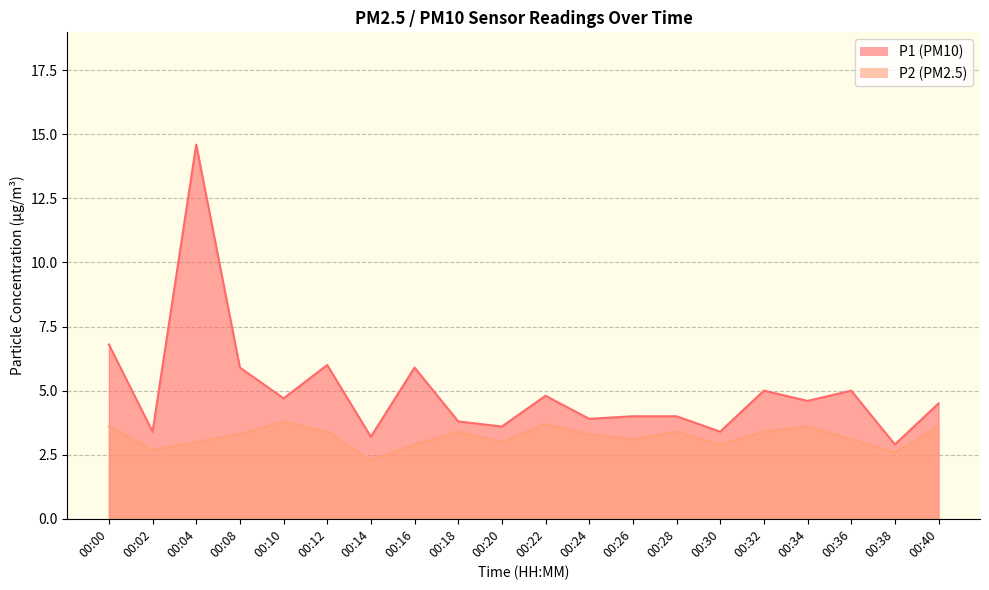

At which category is the sum across all series the highest?

00:04